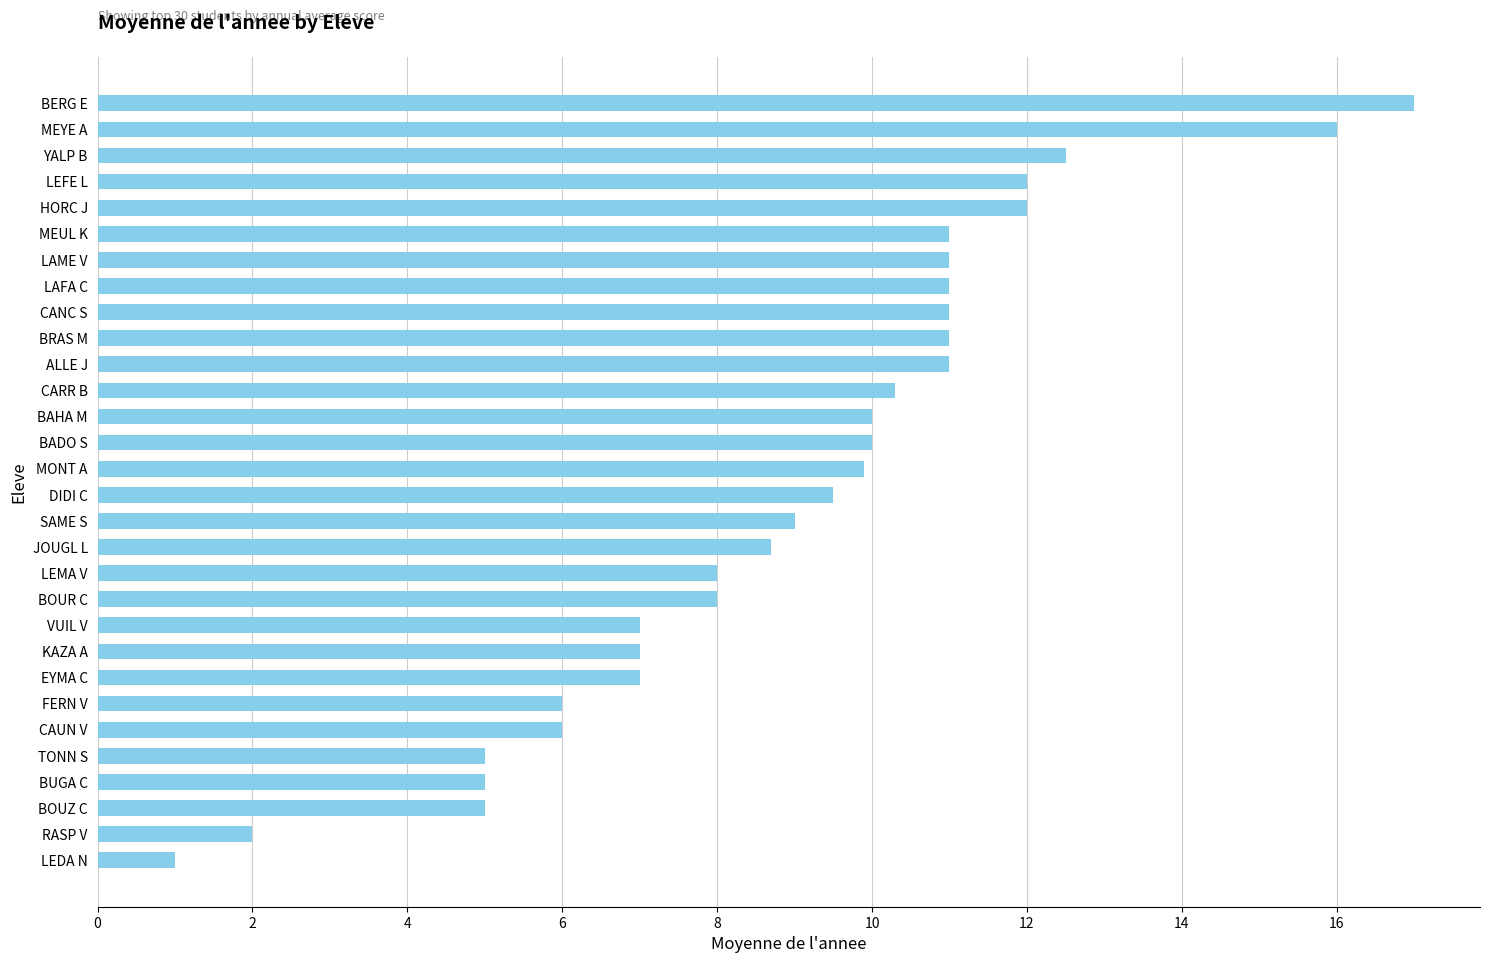

Does the chart contain stacked bars?

No